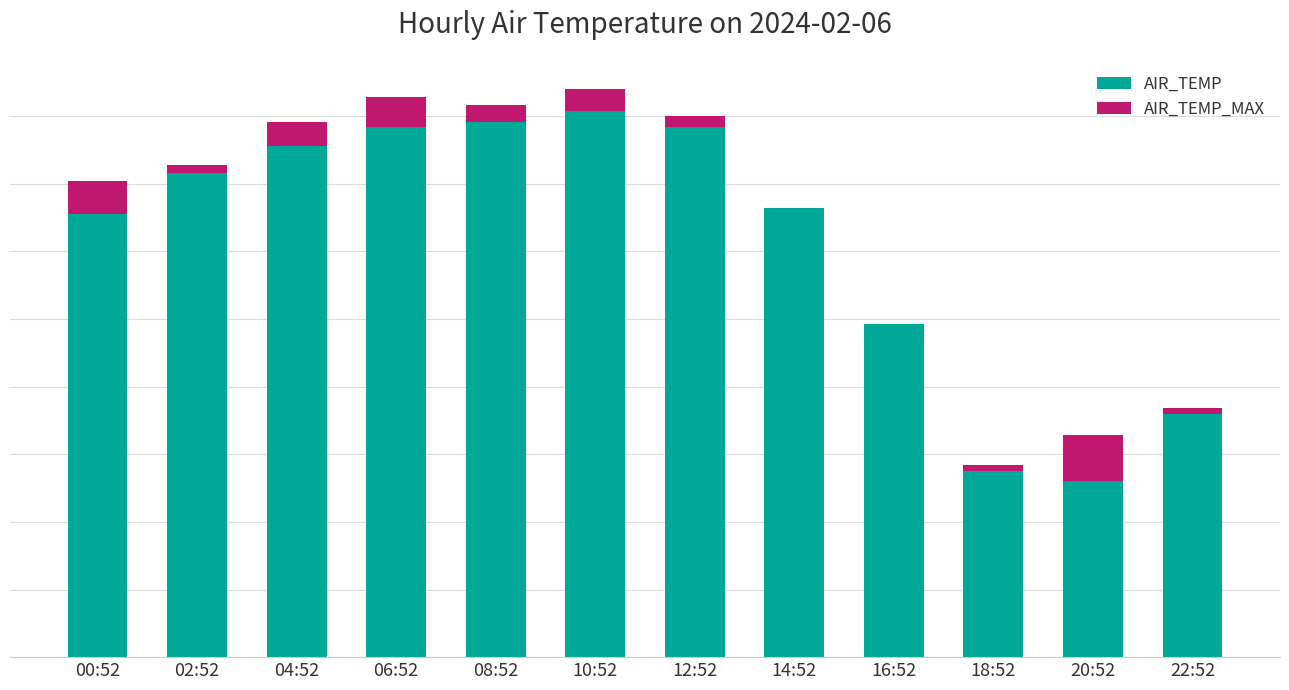

Are the bars horizontal?

No